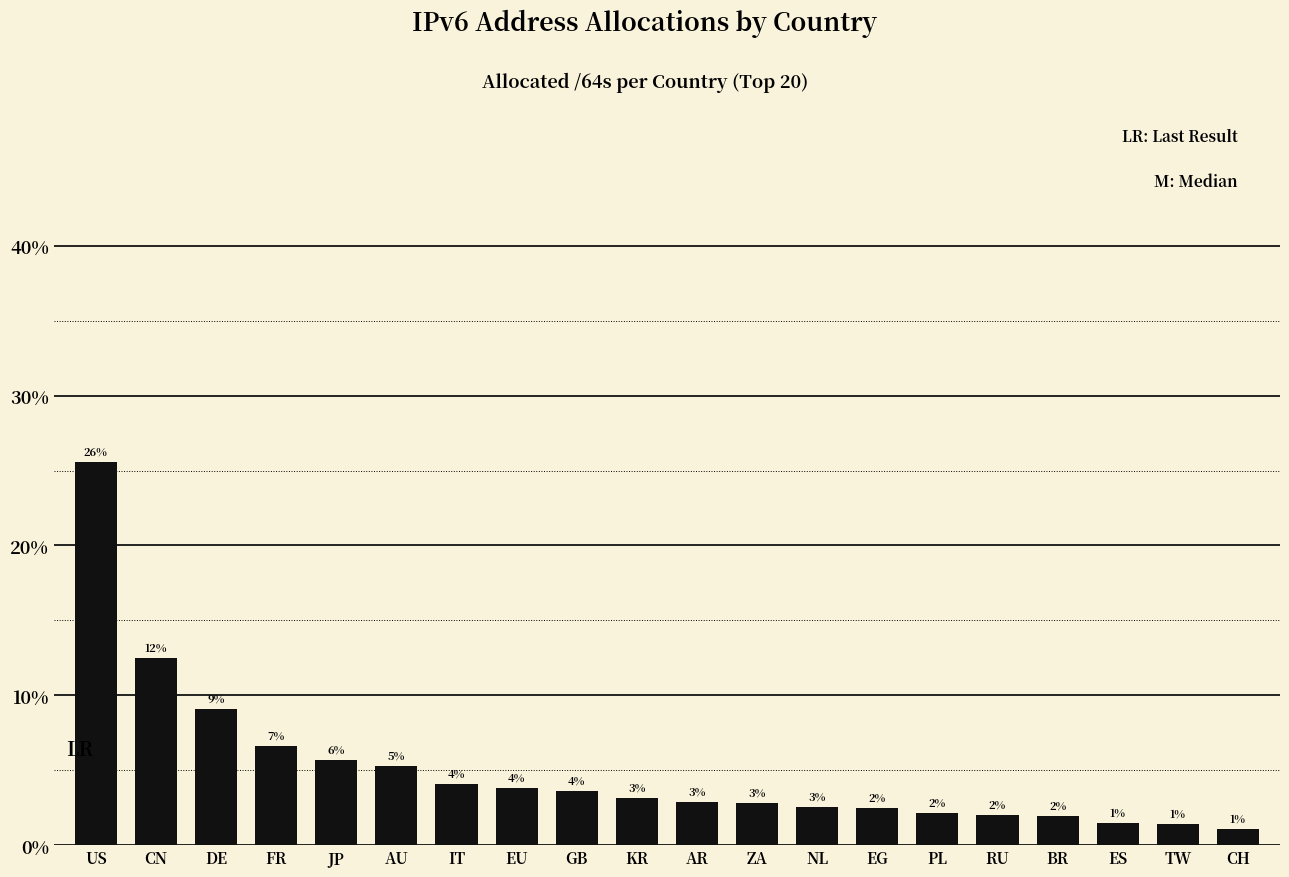

Read the value at ZA.

2.8